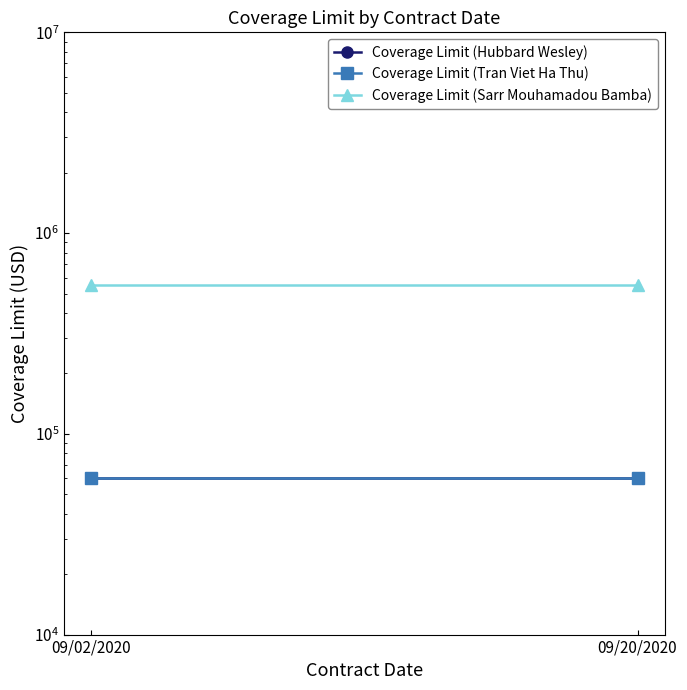

What is the label of the 2nd point from the right?

09/02/2020